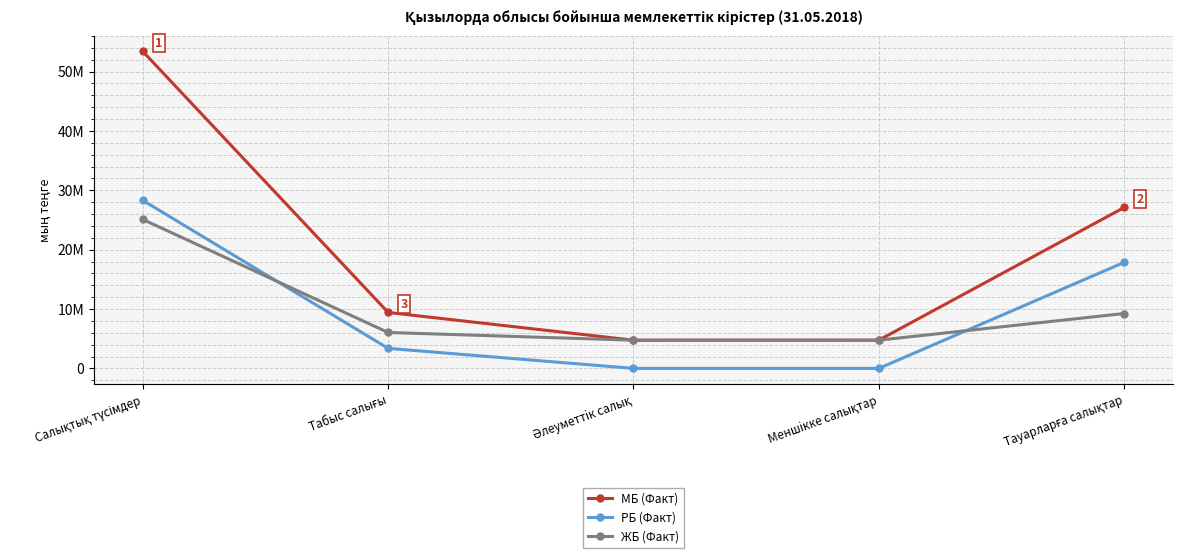

Where is the first local minimum for МБ (Факт)?

Әлеуметтiк салық